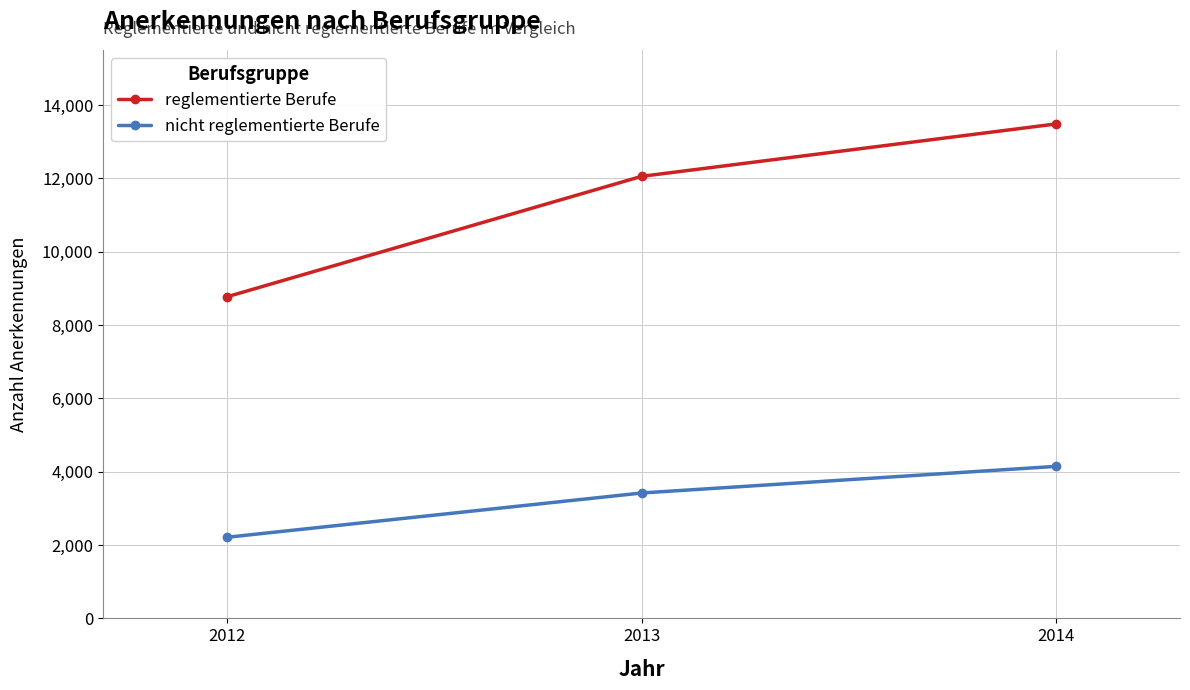

What are all the series names shown in the legend?

reglementierte Berufe, nicht reglementierte Berufe